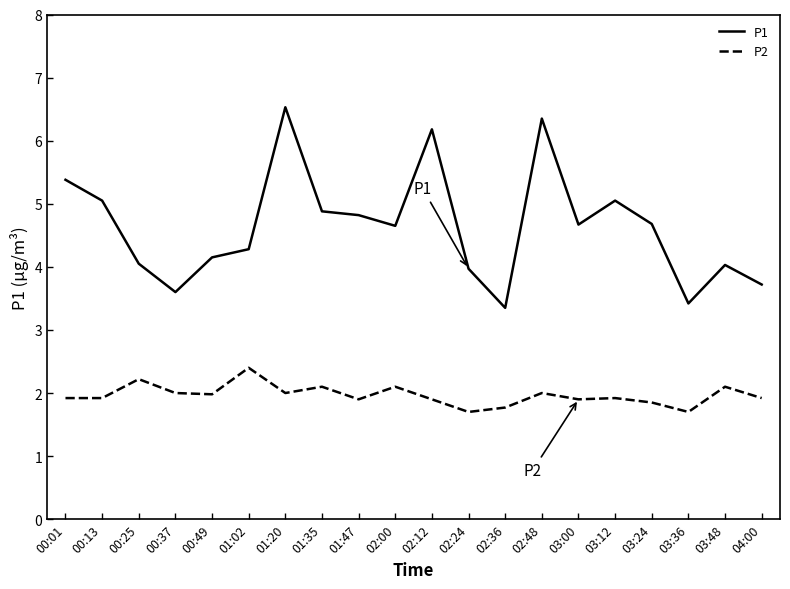

True or false: P1 and P2 cross at least once.

False